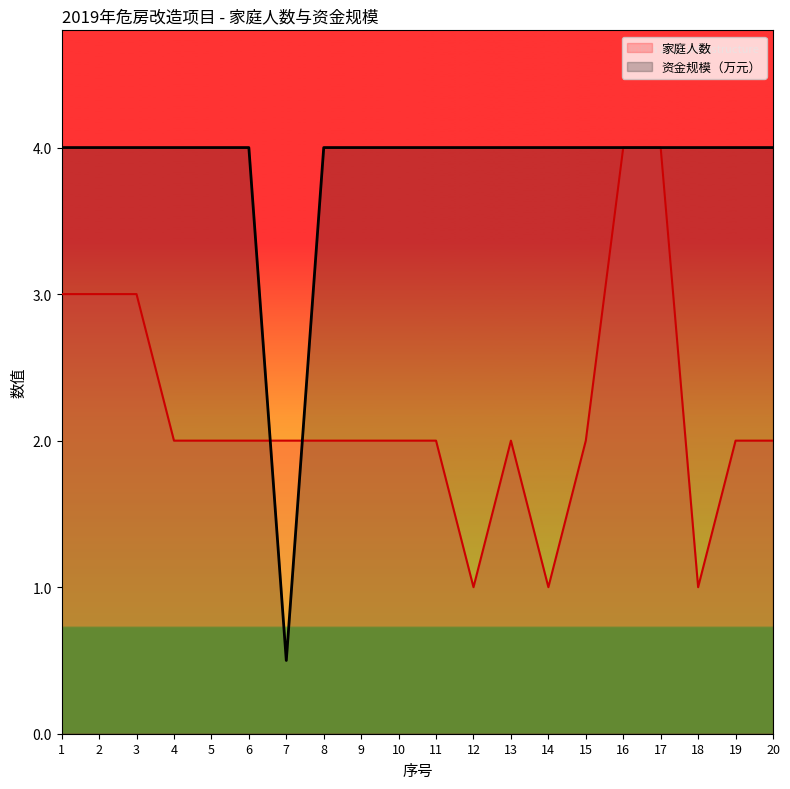

True or false: 资金规模（万元） has more than 2 interior local peaks.

False